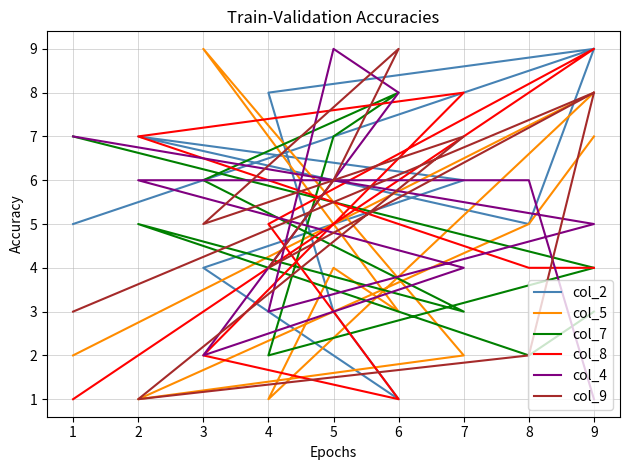

What is the average value of the col_8 series?

4